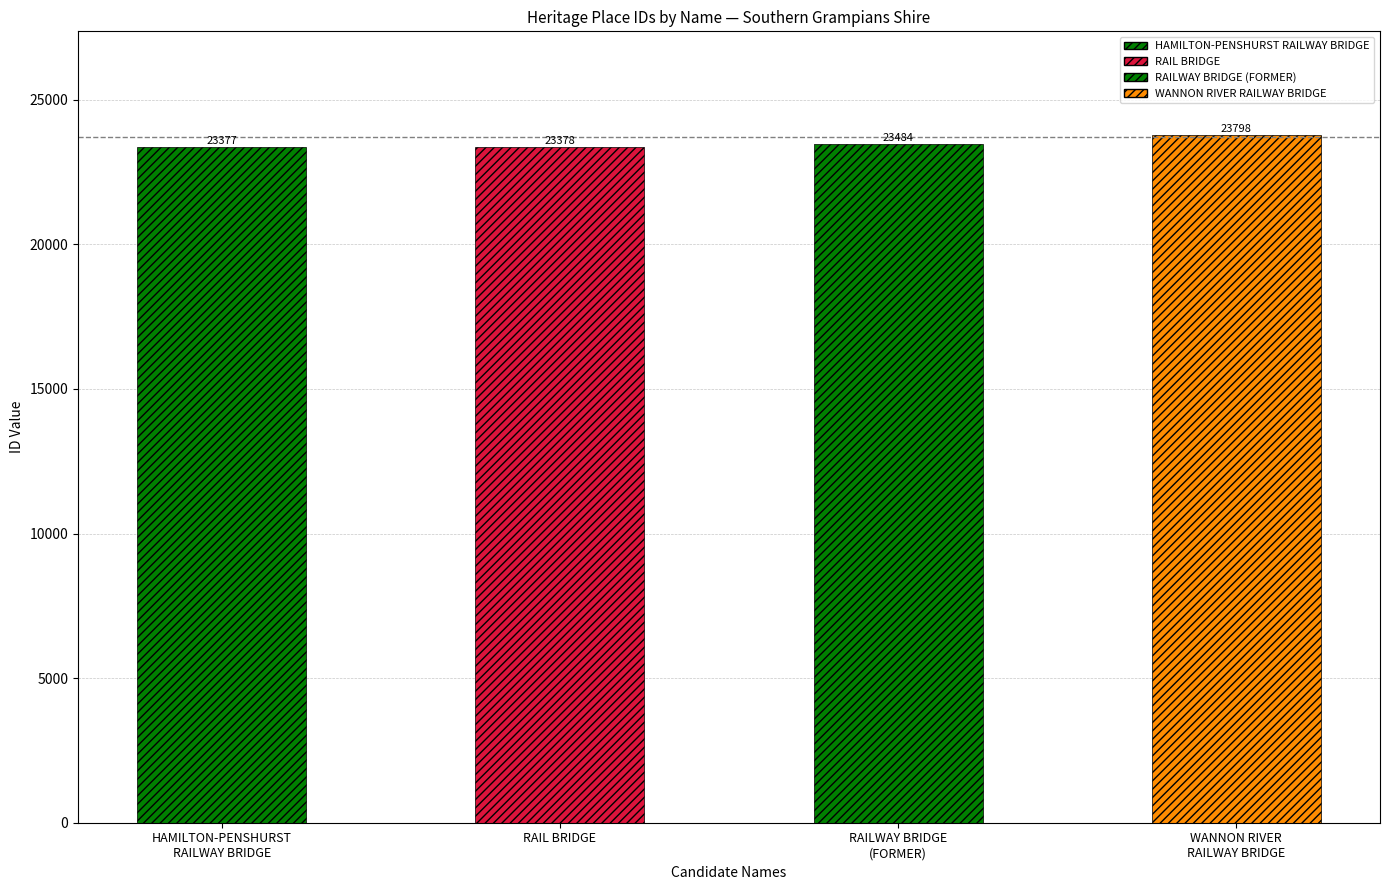

Is it true that the value at RAILWAY BRIDGE
(FORMER) is 23484?

True